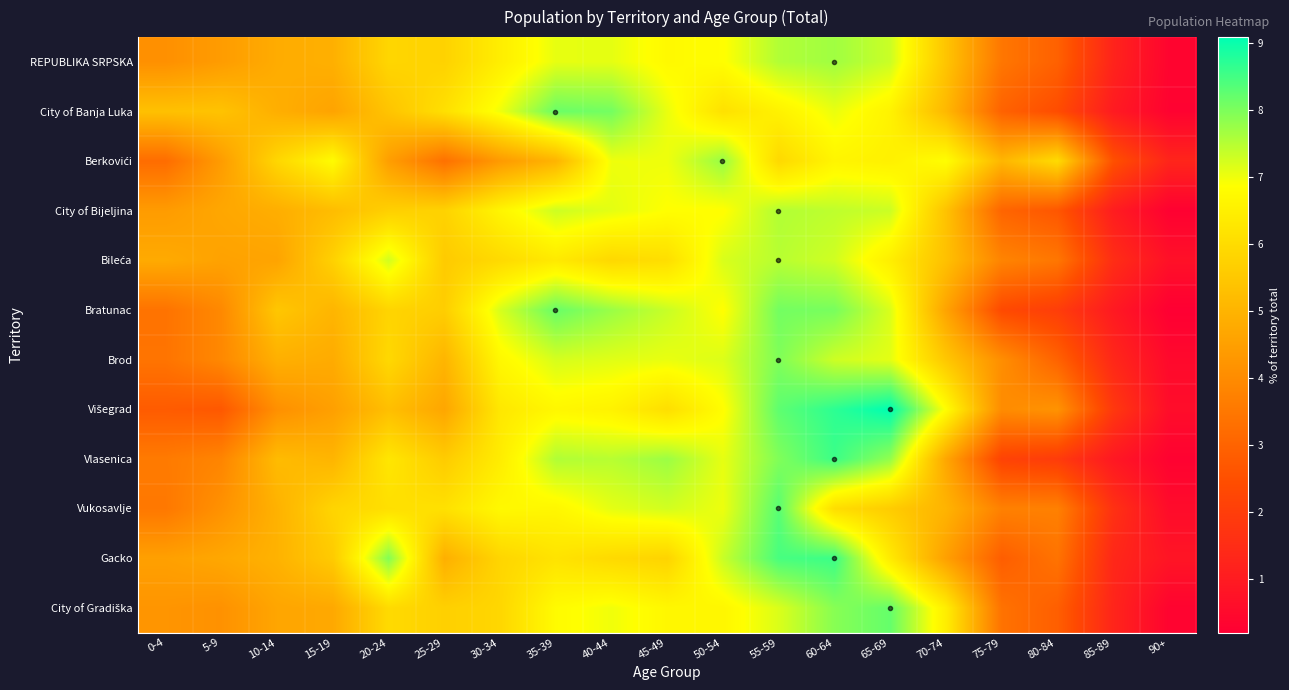

At 0-4, list the series in order from smallest to largest.

Višegrad, Berkovići, Bratunac, Brod, Vukosavlje, Vlasenica, REPUBLIKA SRPSKA, City of Gradiška, City of Bijeljina, Gacko, Bileća, City of Banja Luka